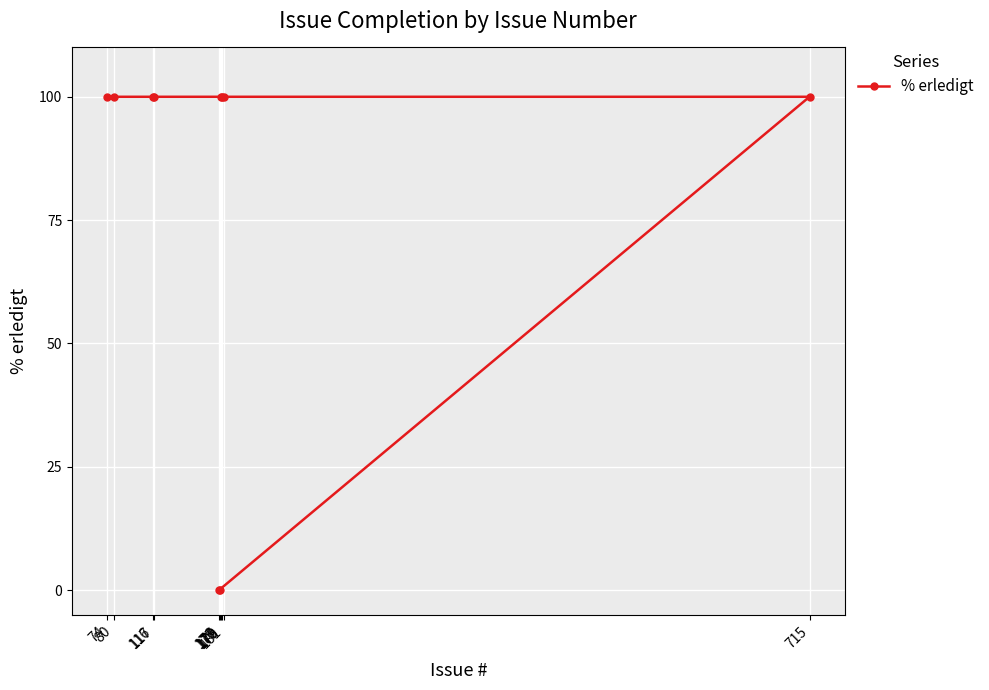

The chart shows a value of 100 at 74. True or false?

True